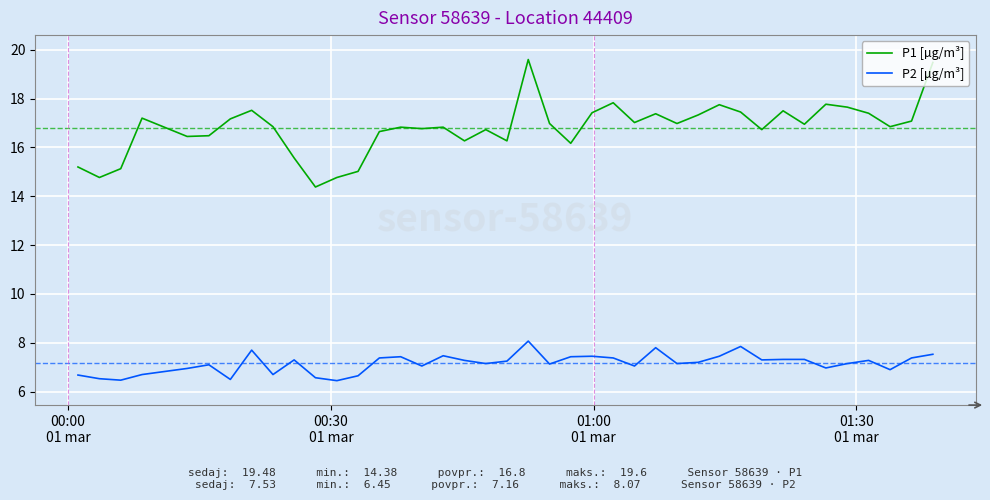

What are all the series names shown in the legend?

P1 [µg/m³], P2 [µg/m³]